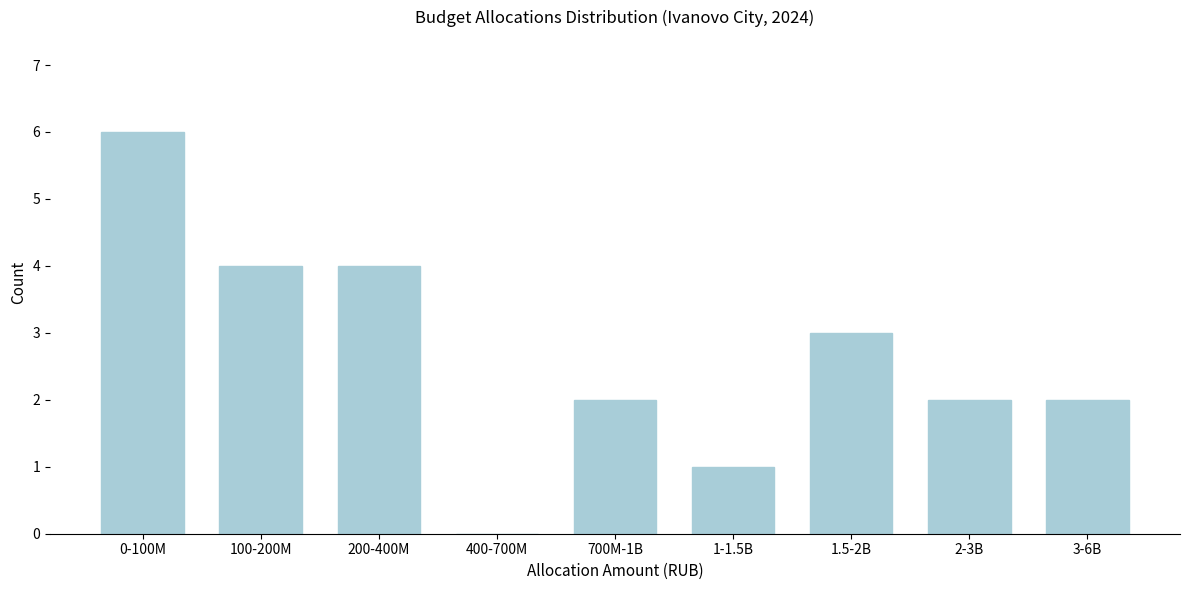

Reading left to right, transcribe all the data shown in this chart.

0-100M=6	100-200M=4	200-400M=4	400-700M=0	700M-1B=2	1-1.5B=1	1.5-2B=3	2-3B=2	3-6B=2